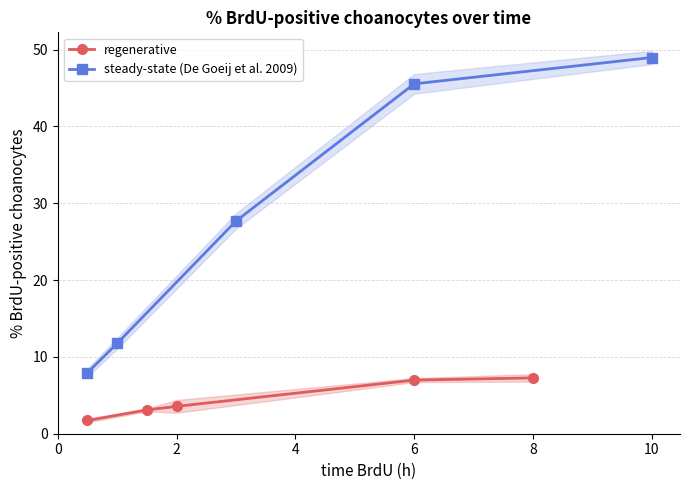

Where is regenerative nearest to the value 4?

2